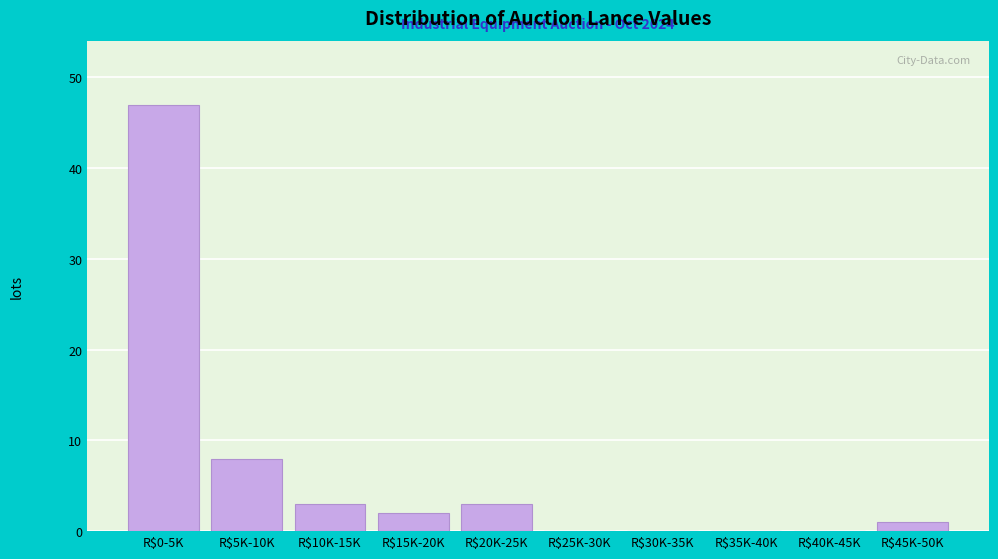

What is the greatest value displayed?

47